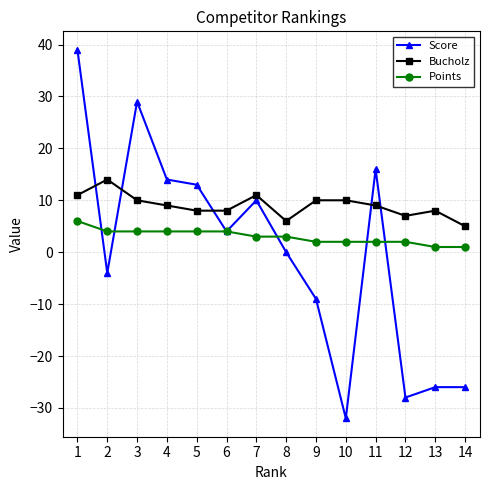

Between 1 and 8, which series saw the biggest shift?

Score